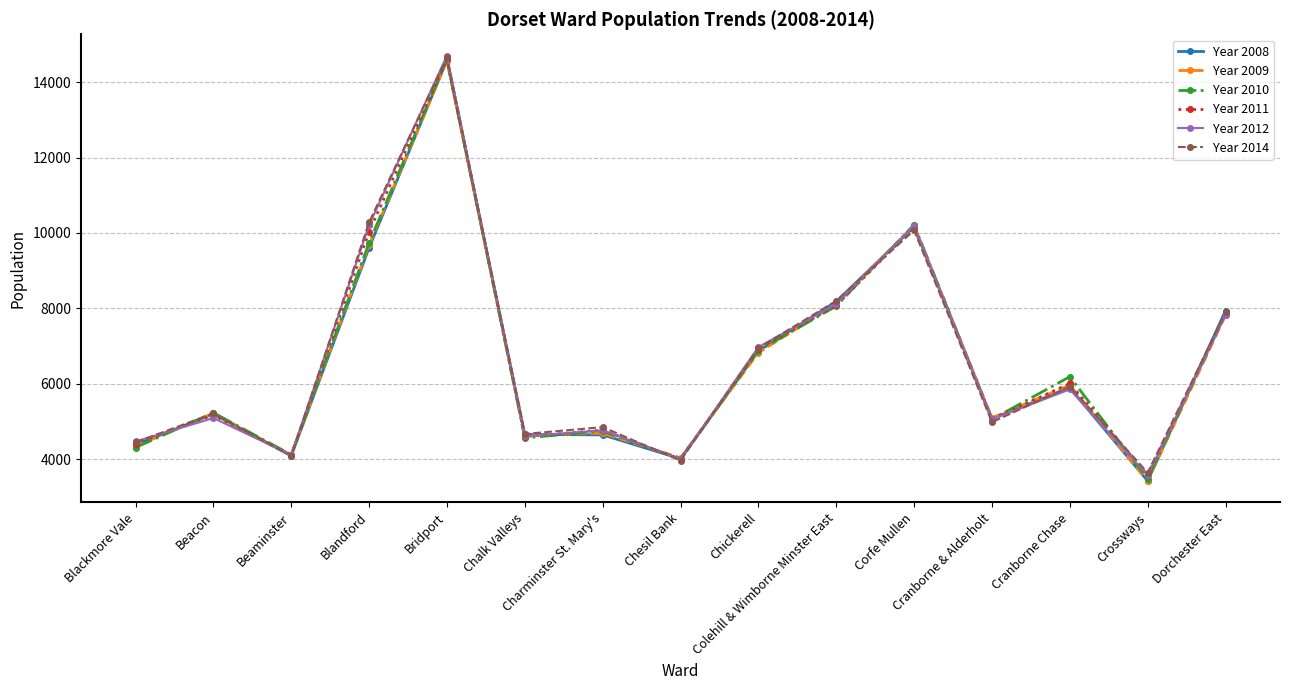

Does the chart display data point markers on the line(s)?

Yes